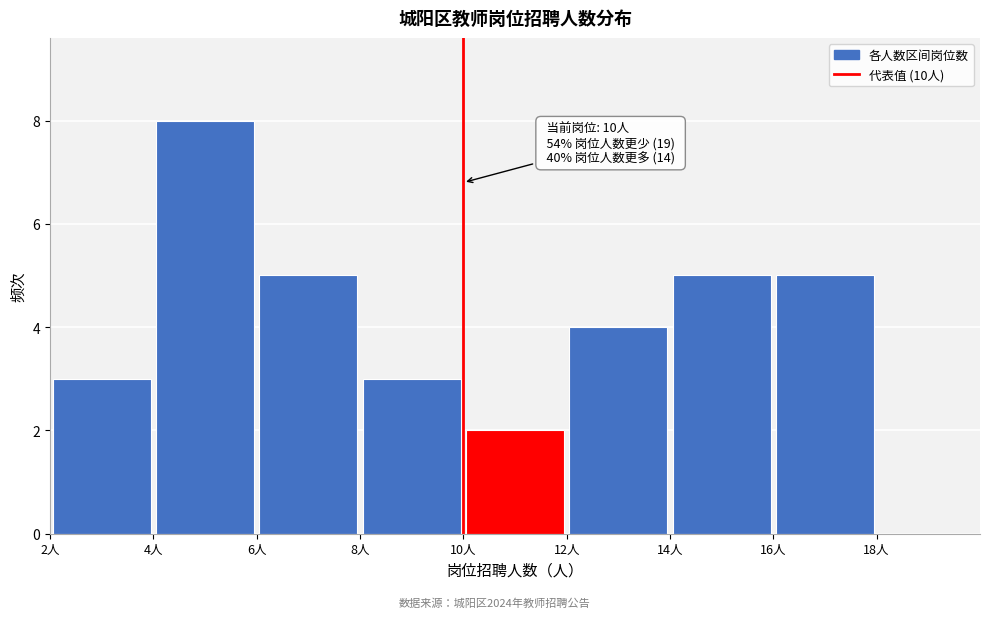

Which range on the x-axis has the tallest bar?

4 to 6